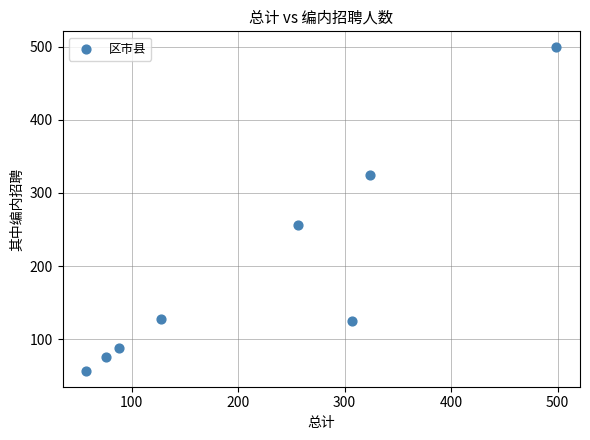

What is the range of Y values (max minus min)?

442